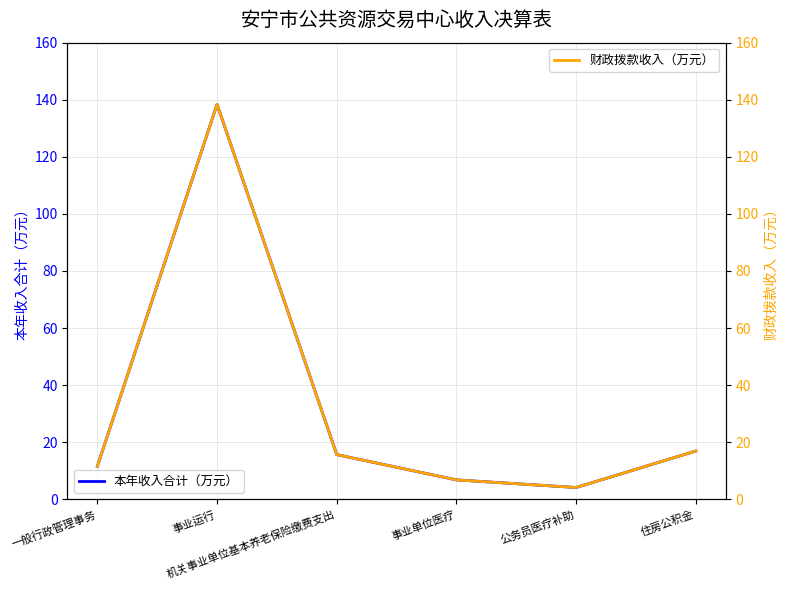

Does the chart have visible grid lines?

Yes